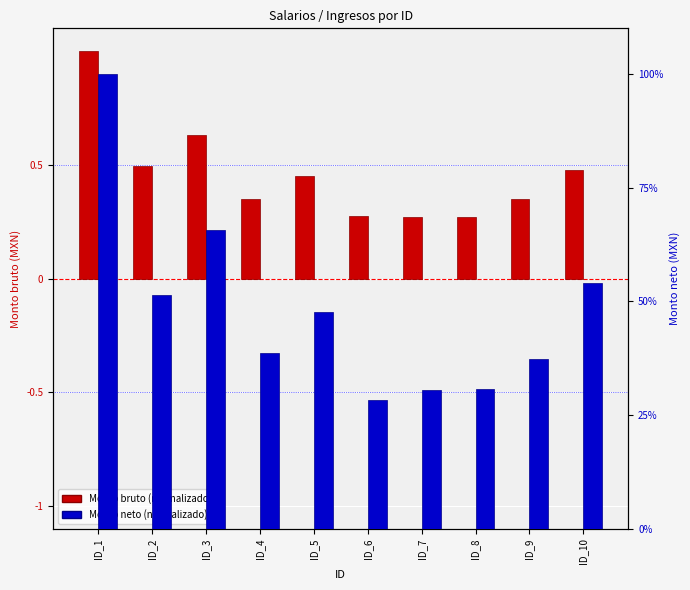

What is the sum of the Monto bruto values at ID_1 and ID_10?

1.5